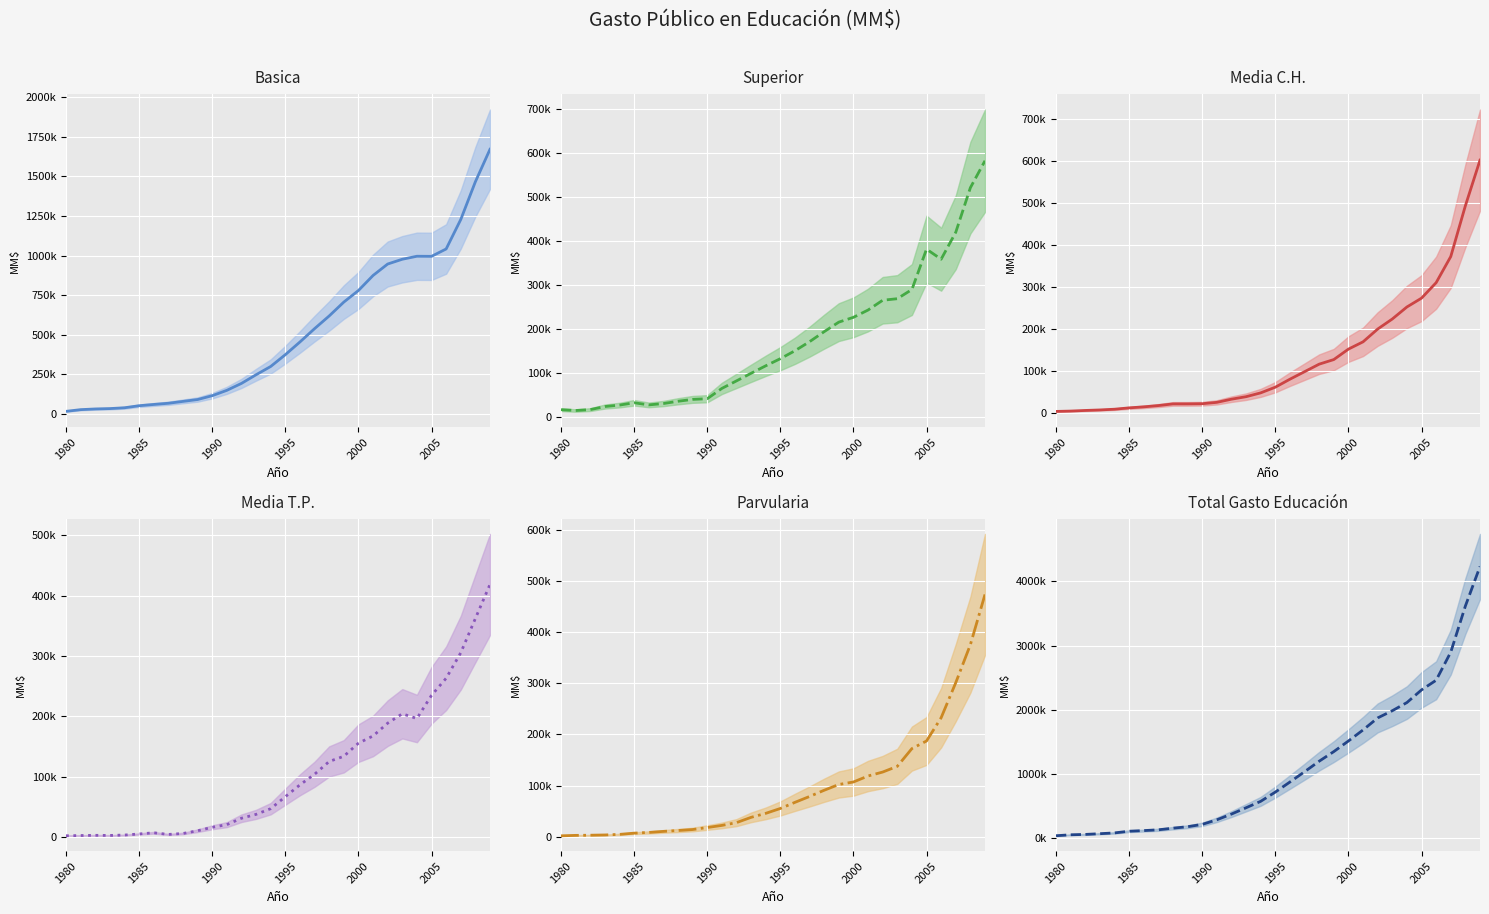

Reading right to left, list all the values displayed in this chart.

Basica (medio): 1670572.8	1465633.0	1227312.0	1041389.0	994854.0	995449.0	976515.0	946308.0	873990.0	779086.0	706015.0	618498.0	538401.0	454324.0	374111.0	299616.0	247440.0	192821.0	149016.0	115203.0	90982.7	79211.7	67391.2	59869.9	51883.7	39044.1	33822.8	31548.3	27121.6	16434.7
Superior (medio): 583040.7	521676.0	420149.0	358736.0	381613.0	289624.0	268728.0	265174.0	242897.0	226283.0	215341.0	193641.0	170786.0	150109.0	132046.0	115780.0	98776.0	81433.0	64290.0	40803.0	39302.2	35004.9	29838.3	26747.6	31587.6	26303.1	23031.7	16011.2	13973.0	15817.6
Media C.H. (medio): 601571.5	493090.0	372219.0	310068.0	273227.0	252222.0	223603.0	199683.0	169295.0	151974.0	127113.0	116175.0	98253.0	80408.0	61377.0	47888.0	38756.0	32793.0	25300.0	22071.0	21670.0	21620.4	17639.3	14597.4	12178.9	8968.7	7230.1	6026.1	4543.8	3726.9
Media T.P. (medio): 418353.9	362023.0	305295.0	263057.0	234784.0	196414.0	204255.0	188668.0	167510.0	155563.0	133879.0	125275.0	104125.0	86605.0	66998.0	47151.0	37735.0	31311.0	20720.0	16331.0	10575.1	6072.6	4503.3	7233.4	5257.8	3481.3	2820.3	3019.8	2697.4	2283.6
Parvularia (medio): 473630.3	375465.0	301150.0	232597.0	187148.0	172311.0	137566.0	126405.0	118703.0	106973.0	102092.0	90834.0	78671.0	67166.0	55198.0	45633.0	37852.0	27526.0	22068.0	17904.0	14010.3	12102.0	10371.2	8333.6	6939.6	4551.8	3407.3	2919.7	2602.9	1725.4
Total (medio): 4230565.2	3616169.0	2898511.0	2461467.0	2310793.0	2114058.0	1986838.0	1874686.0	1687861.0	1516002.0	1351061.0	1201501.0	1037471.0	877899.0	721048.0	577334.0	477305.0	378877.0	289851.0	218707.0	181997.8	159333.3	134272.9	121787.9	112175.9	85834.1	73560.8	62332.2	56678.7	42101.0